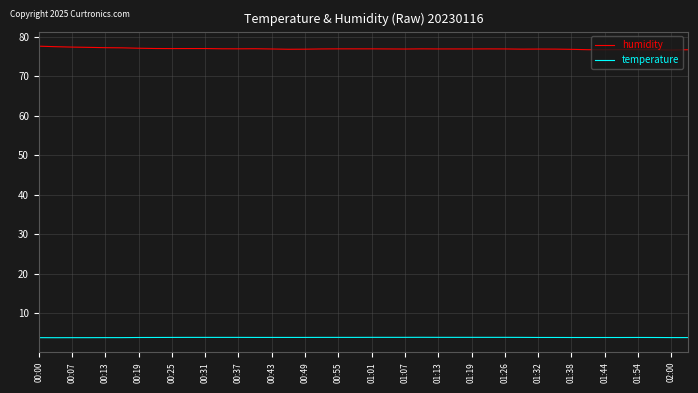

What is the average value of the temperature series?

3.9